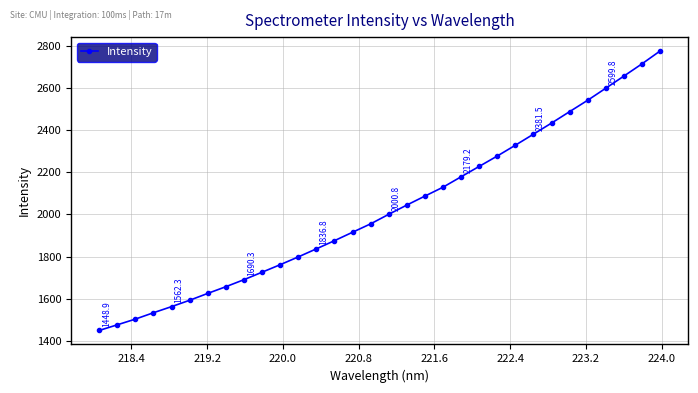

What is the difference between the maximum and minimum values?

1327.5